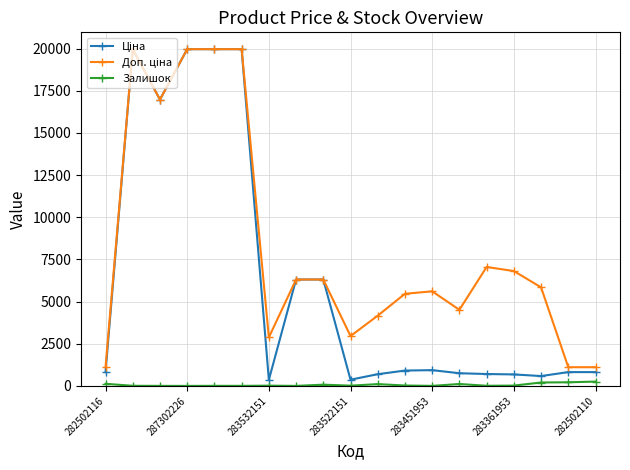

At how many categories does at least one series exceed 17553?

4